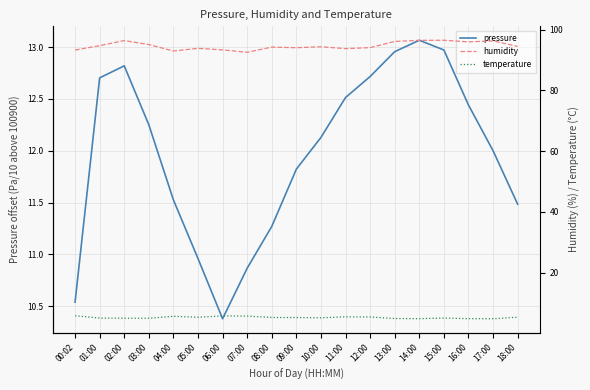

Where is the first local minimum for temperature?

03:00